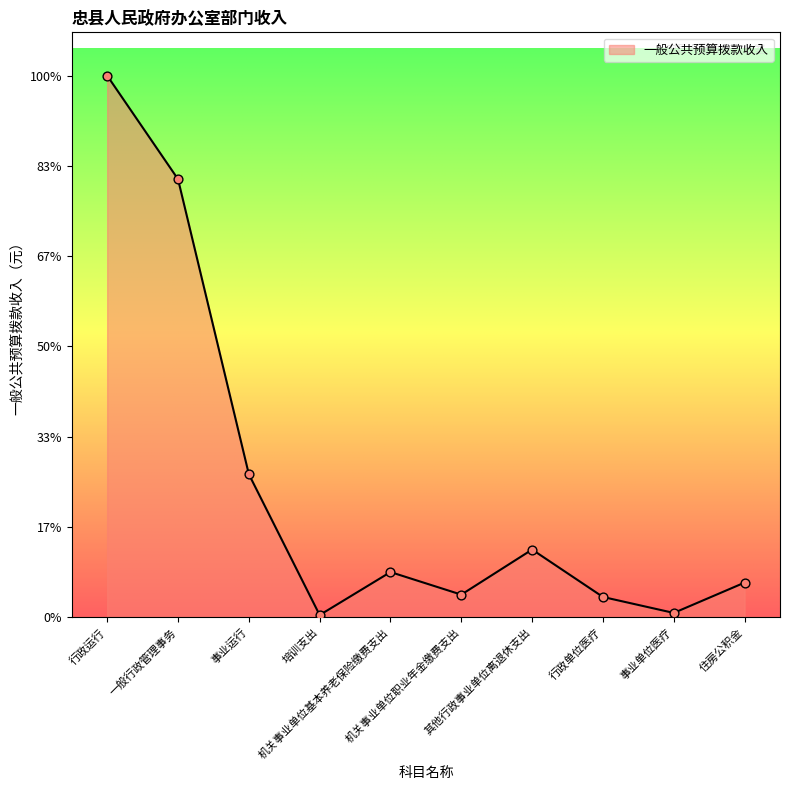

Which has a higher value, 行政单位医疗 or 机关事业单位基本养老保险缴费支出?

机关事业单位基本养老保险缴费支出